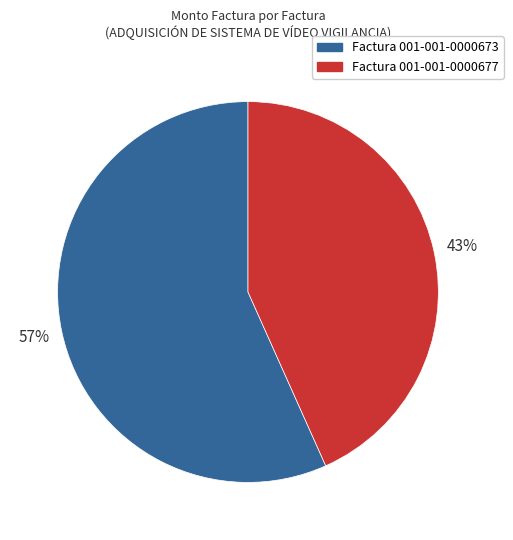

Between Factura 001-001-0000673 and Factura 001-001-0000677, which is larger?

Factura 001-001-0000673